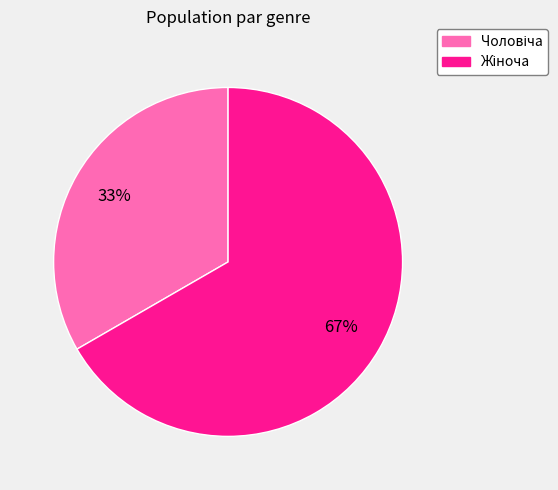

To the nearest percent, what is the average slice percentage?

50%